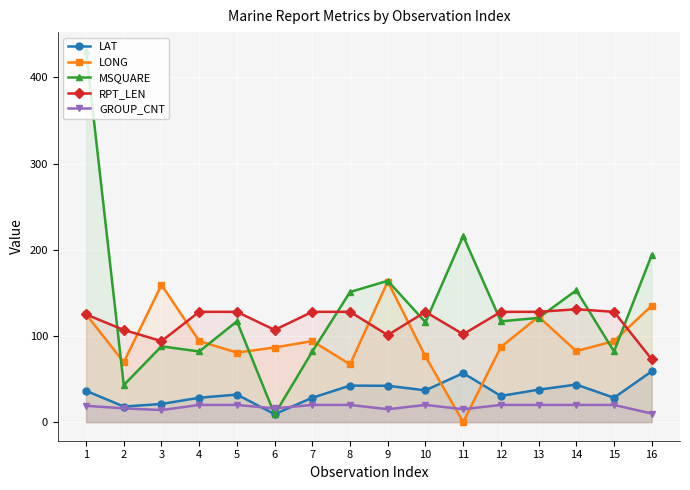

How many lines are shown in the chart?

5